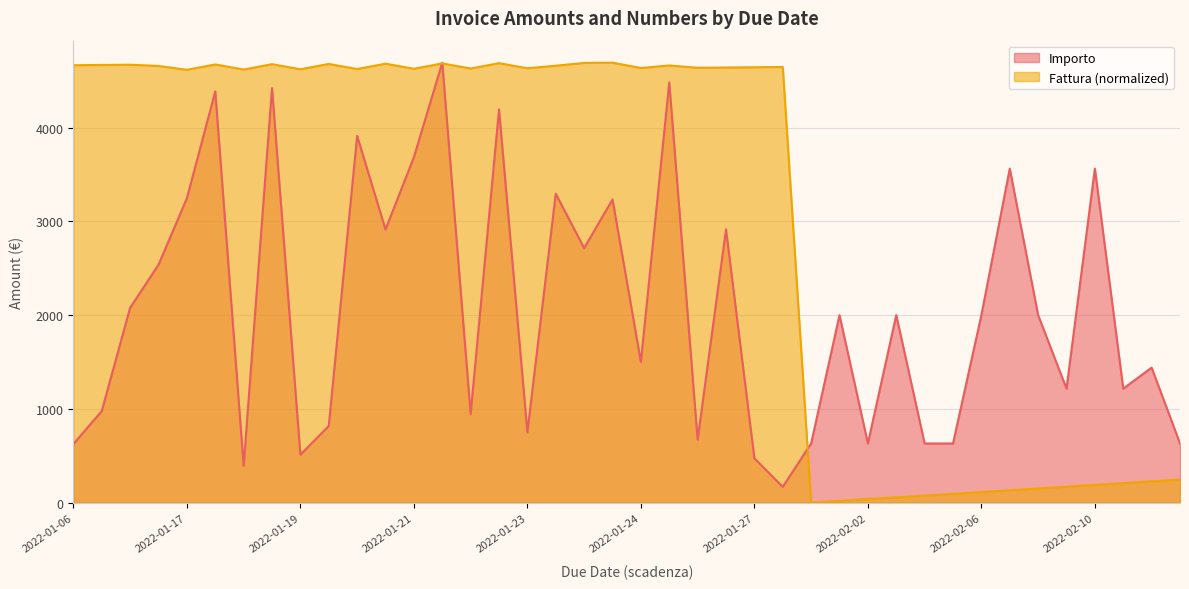

Rank the series at 2022-02-06 from lowest to highest value.

Fattura (normalized), Importo